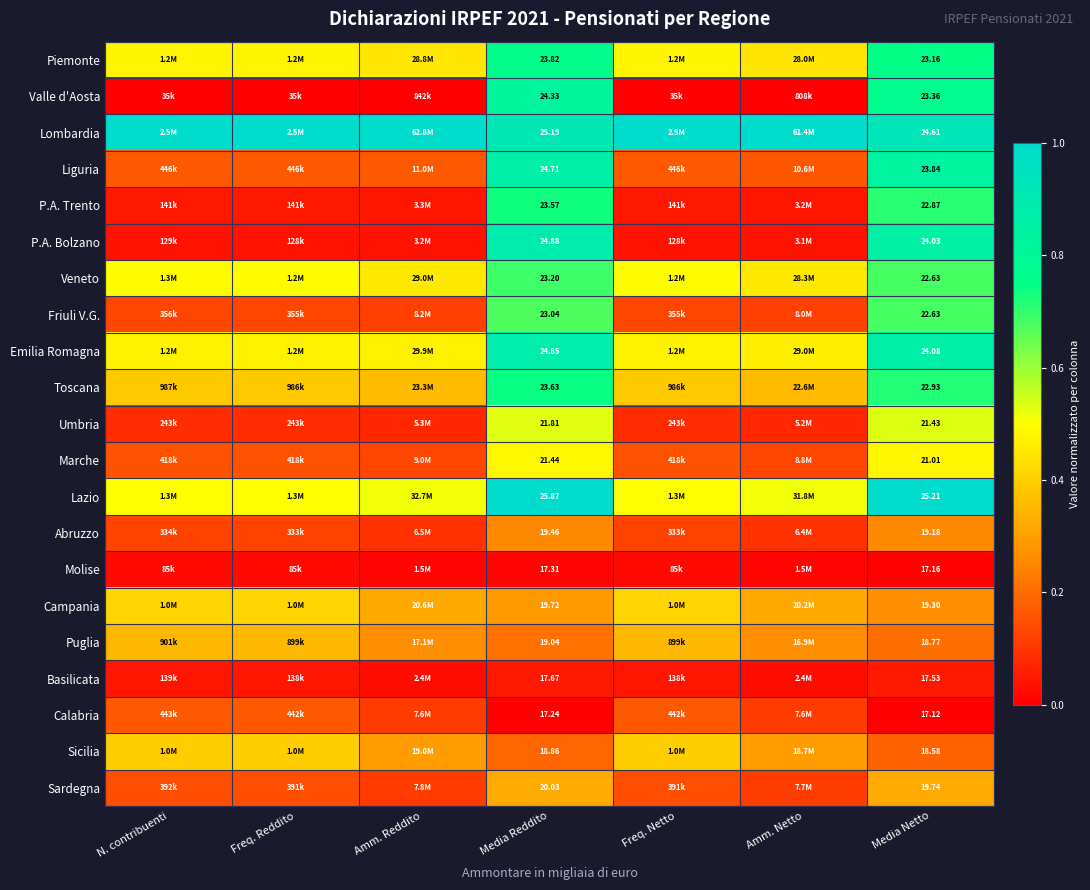

Between Media Reddito and Media Netto, which series saw the biggest shift?

Valle d'Aosta